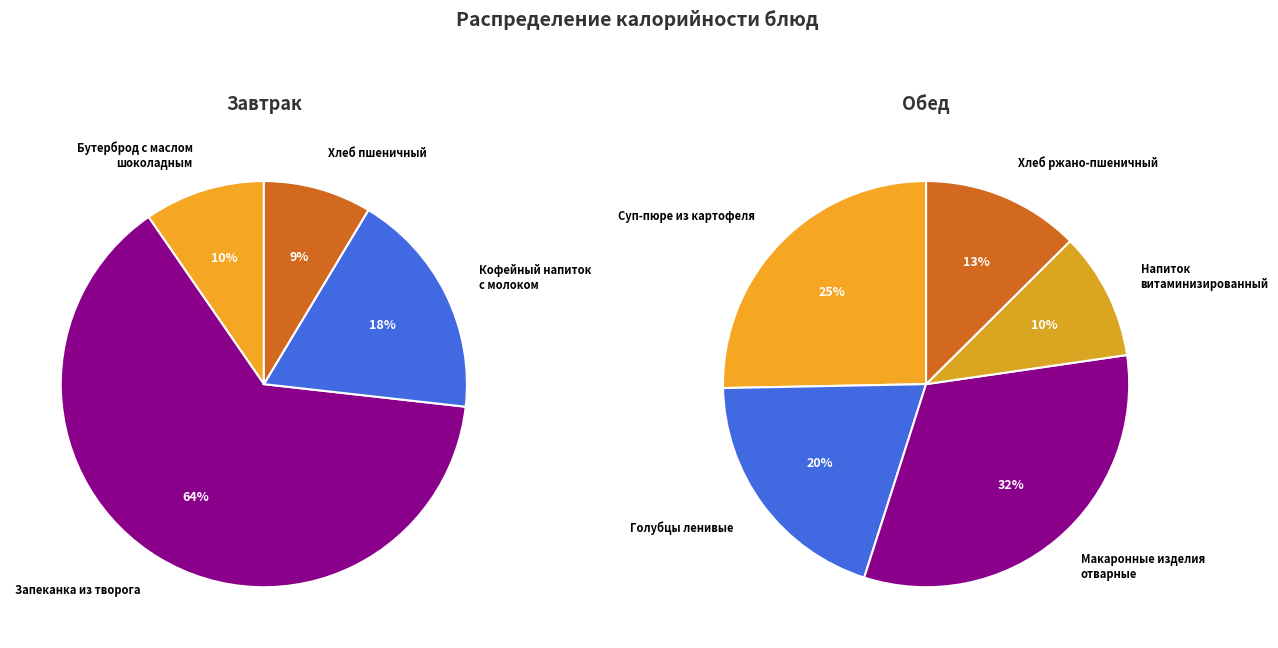

Does any single category account for the majority?

No